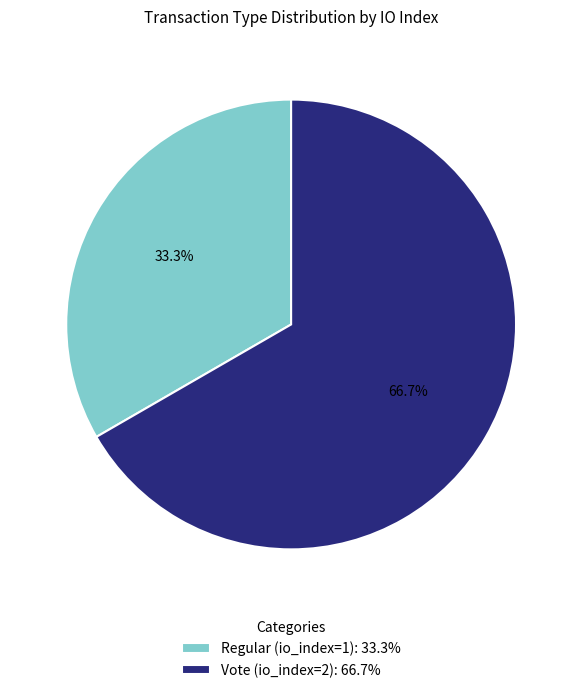

The Vote (io_index=2) slice represents 53% of the pie. True or false?

False